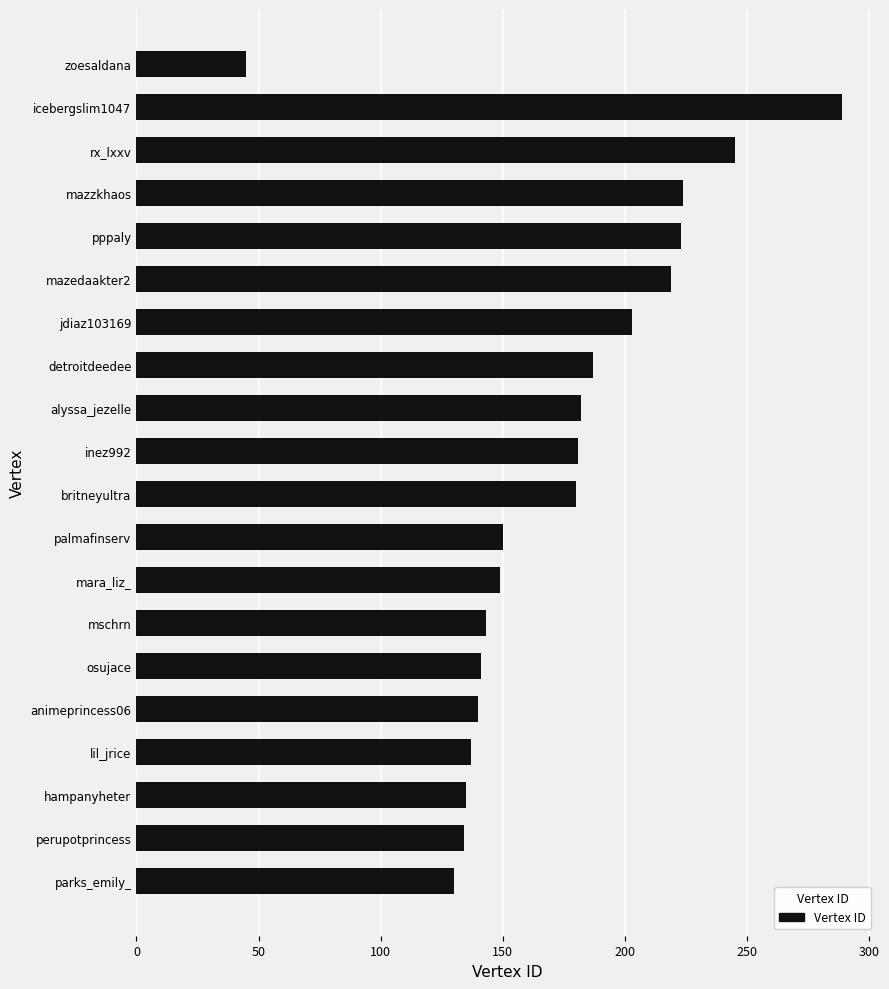

What is the smallest value displayed?

45